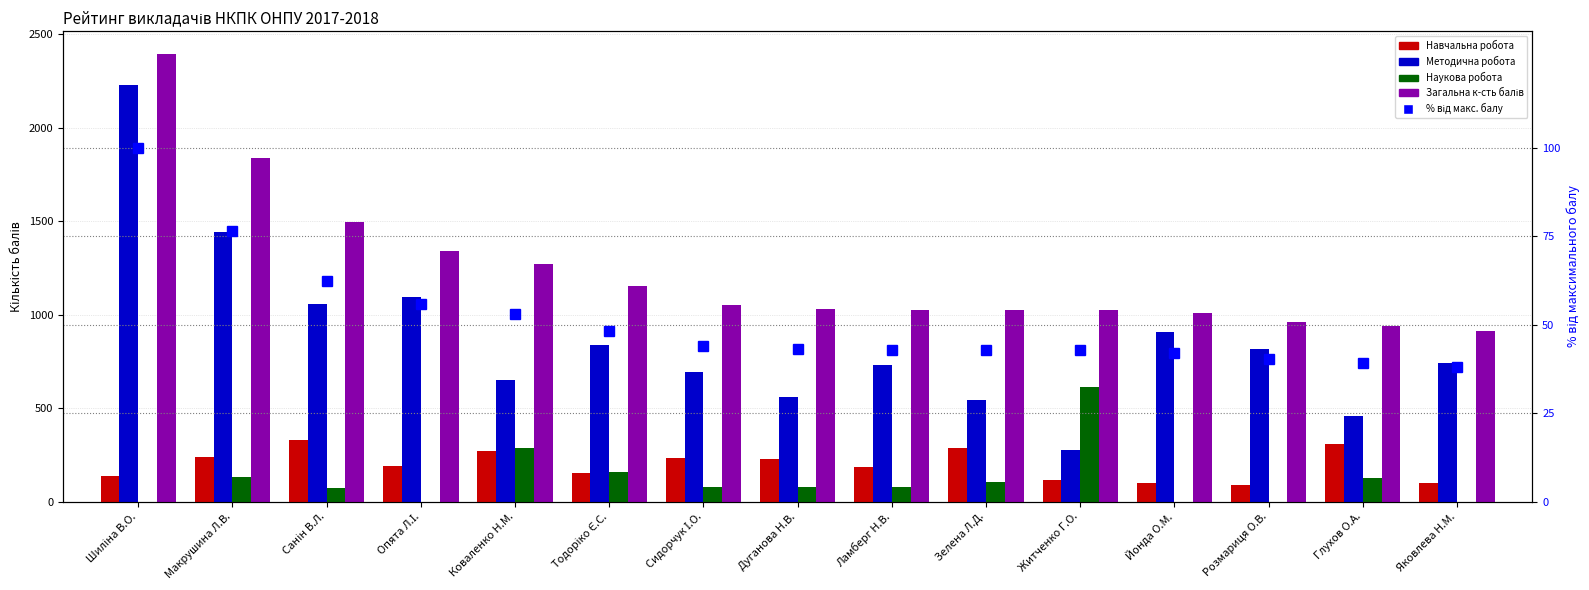

What is the difference between the highest and lowest values at Ламберг Н.В.?

984.2